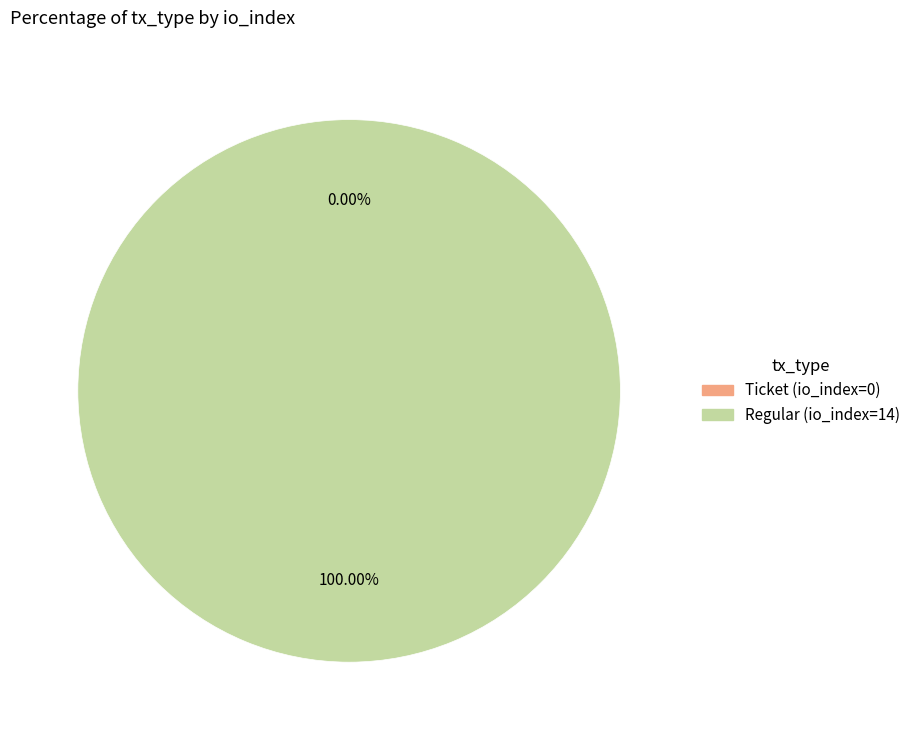

To the nearest percent, what is the average slice percentage?

50%